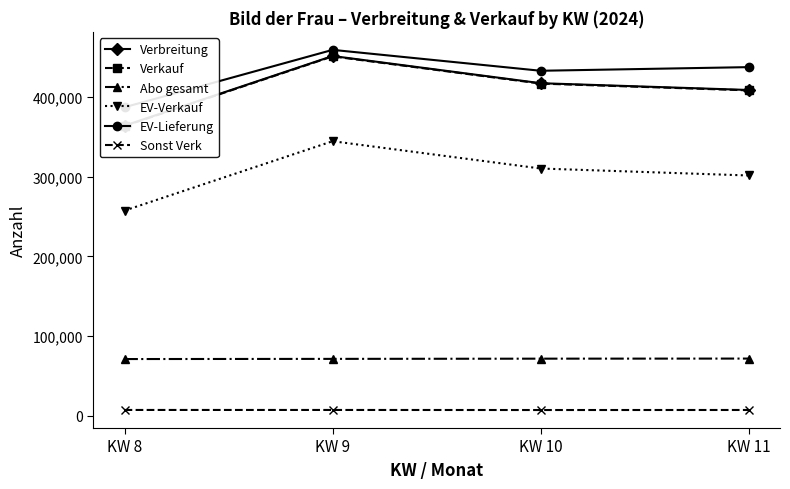

The value of EV-Lieferung at KW 10 is 754138. True or false?

False